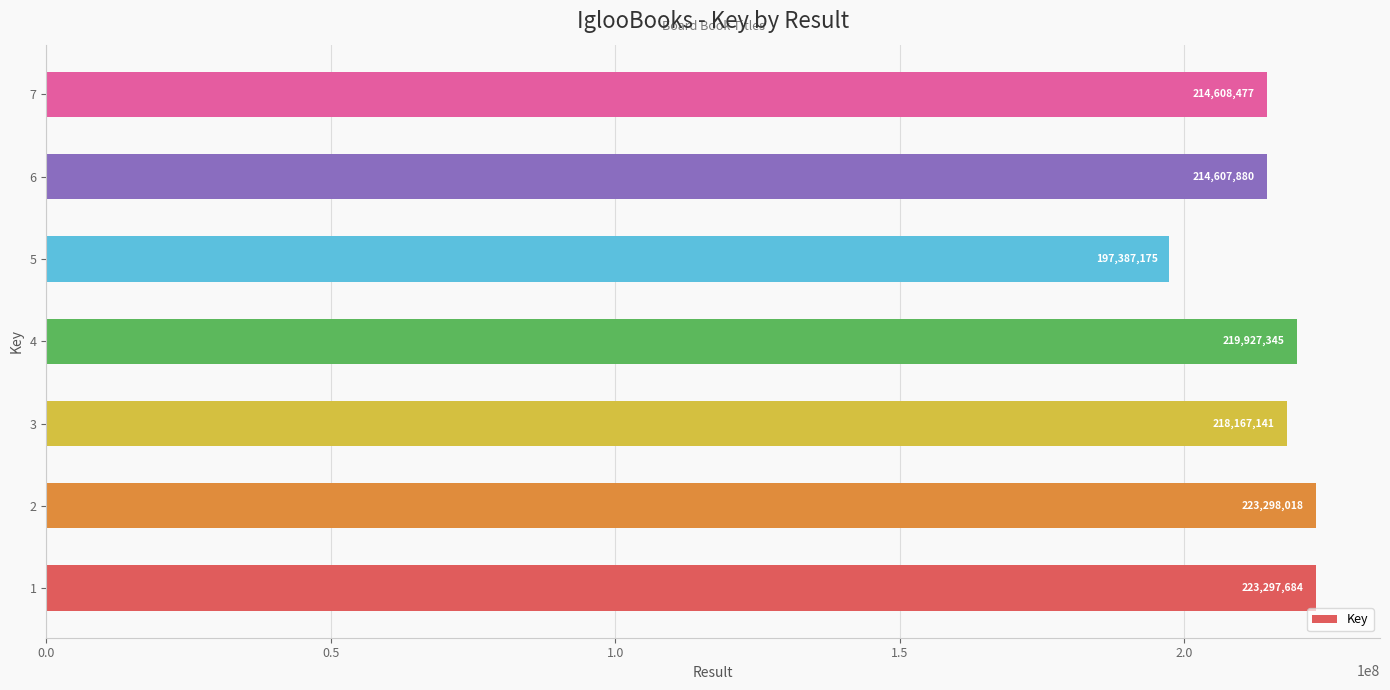

Approximately how many times larger is the value at 6 compared to 3?

1.0